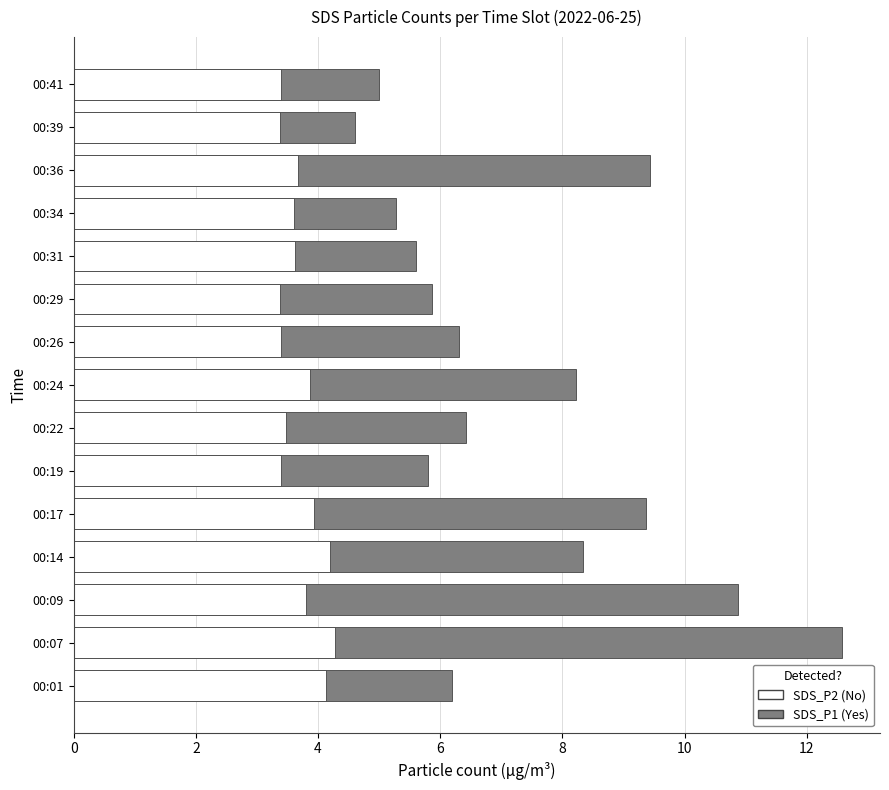

How many categories are shown in the chart?

15